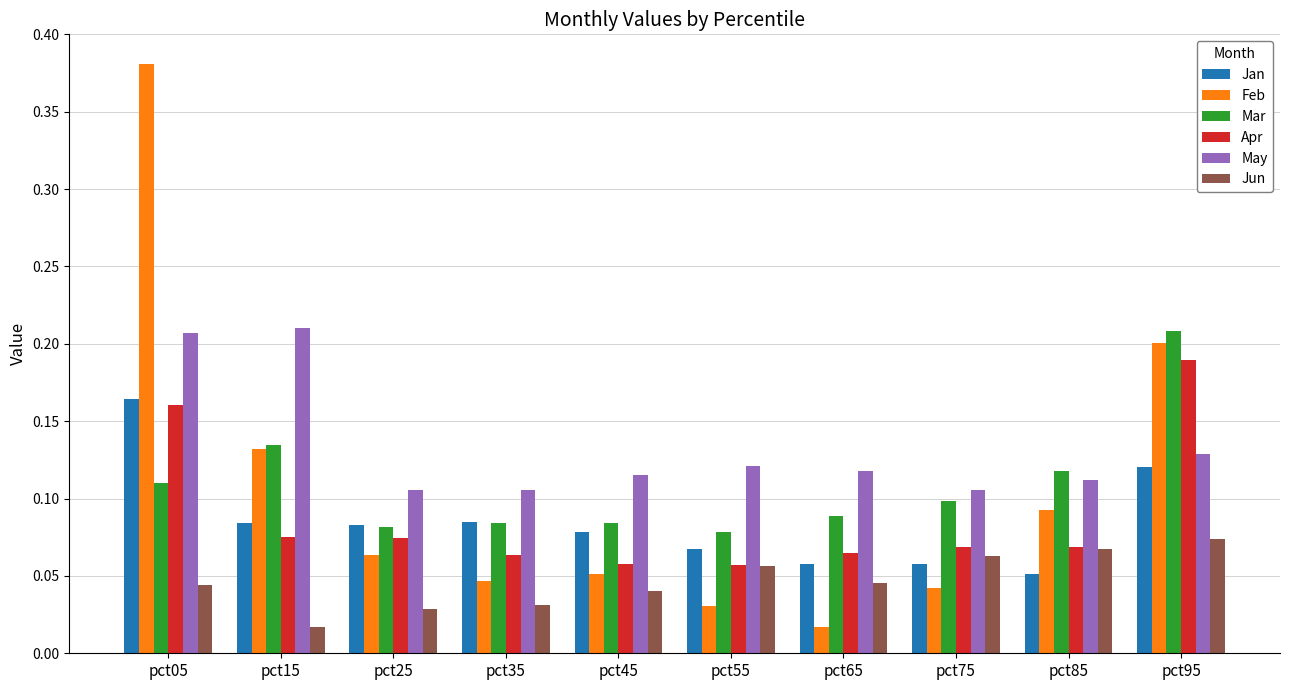

Which category has the highest value in the Jan series?

pct05